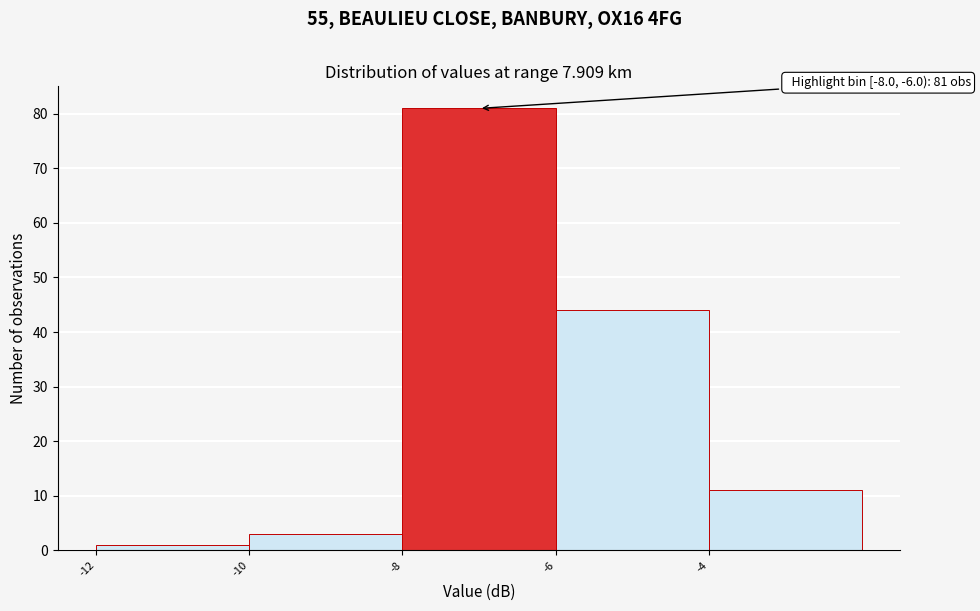

Over which range of the x-axis is the bar tallest?

-8 to -6